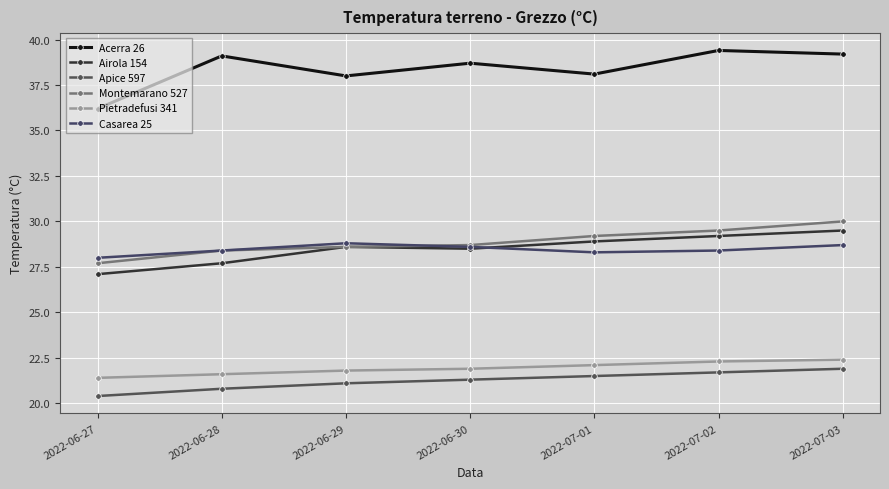

What is the difference between the maximum and second lowest values in the Montemarano 527 series?

1.6